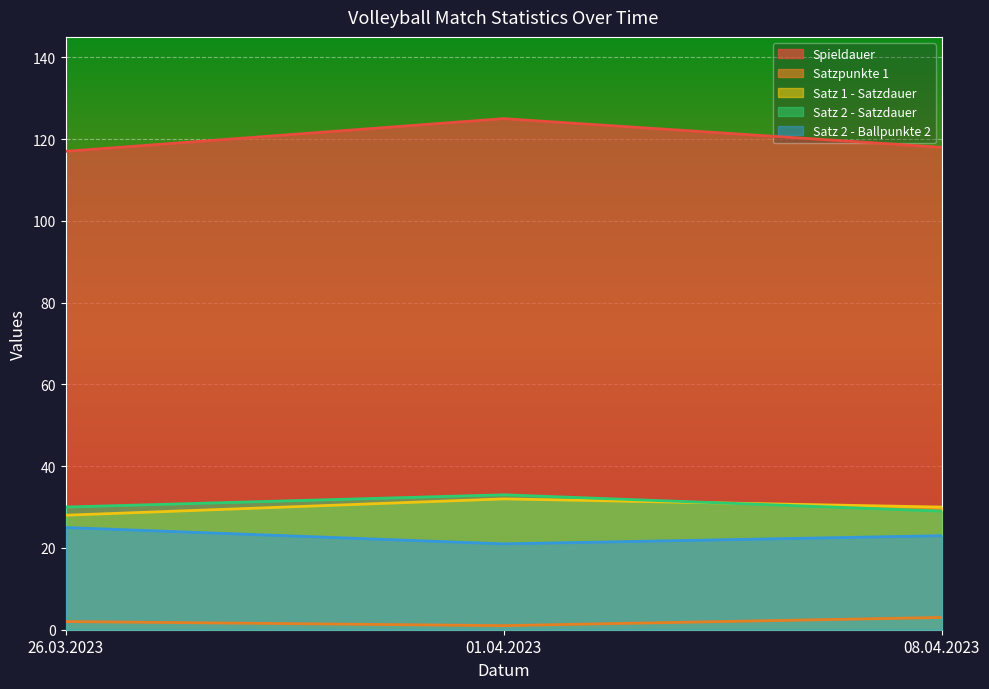

What is the maximum value for Satzpunkte 1?

3